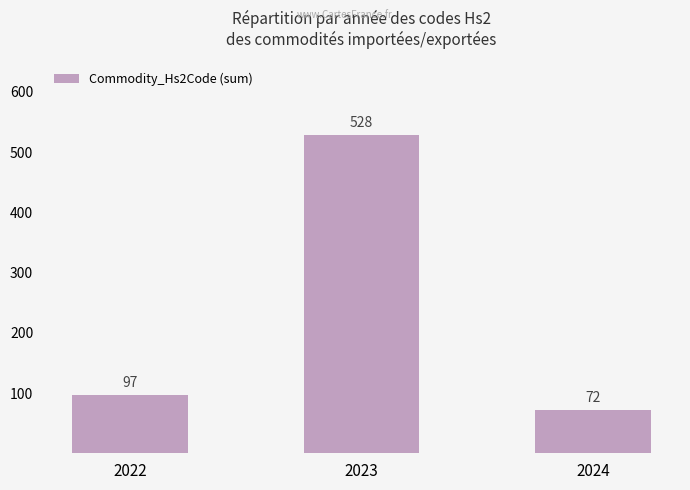

Which has a higher value, 2023 or 2022?

2023